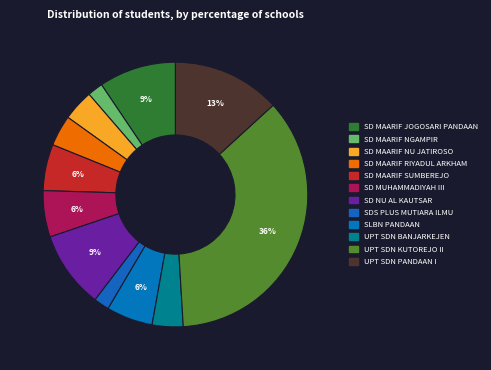

Rank the categories by value from lowest to highest.

SD MAARIF NGAMPIR, SDS PLUS MUTIARA ILMU, SD MAARIF NU JATIROSO, SD MAARIF RIYADUL ARKHAM, UPT SDN BANJARKEJEN, SD MAARIF SUMBEREJO, SD MUHAMMADIYAH III, SLBN PANDAAN, SD MAARIF JOGOSARI PANDAAN, SD NU AL KAUTSAR, UPT SDN PANDAAN I, UPT SDN KUTOREJO II